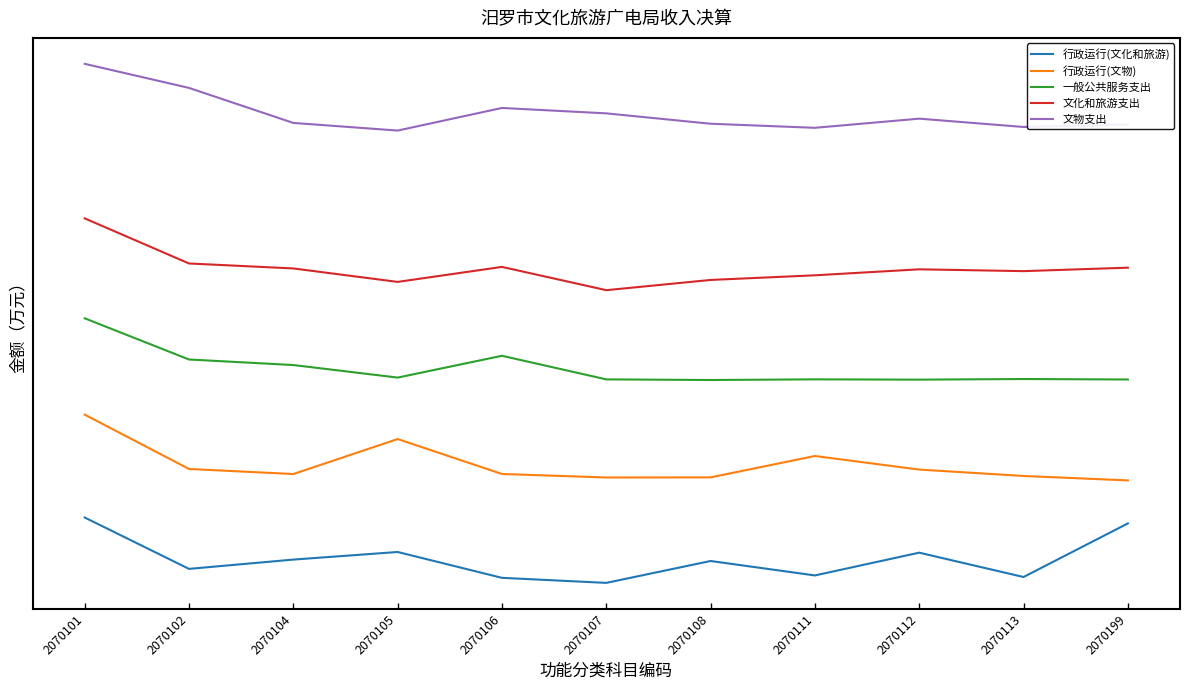

What is the approximate value of 文物支出 at 2070105?

893.4